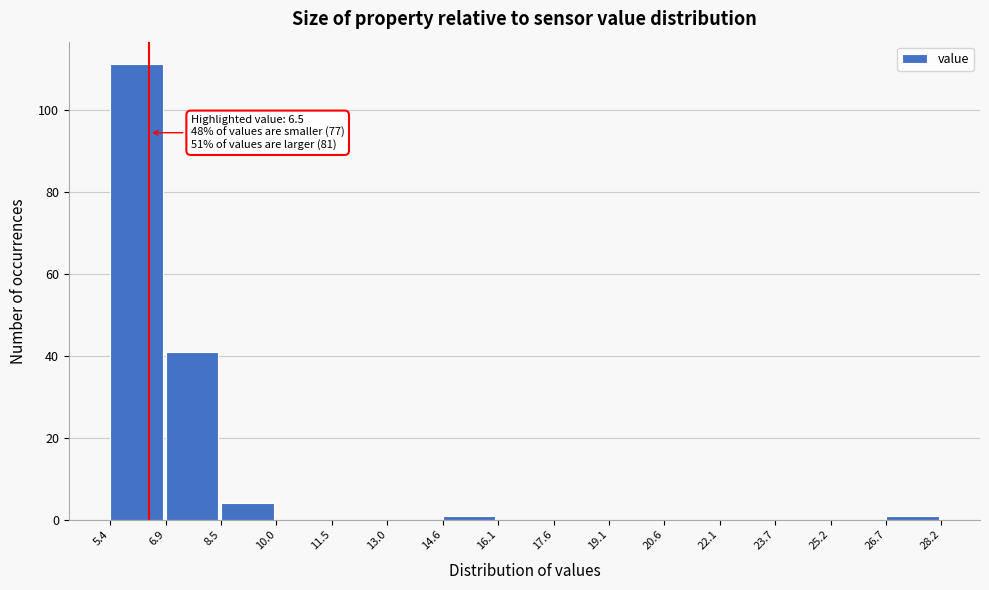

Which range on the x-axis has the tallest bar?

5.4 to 6.9